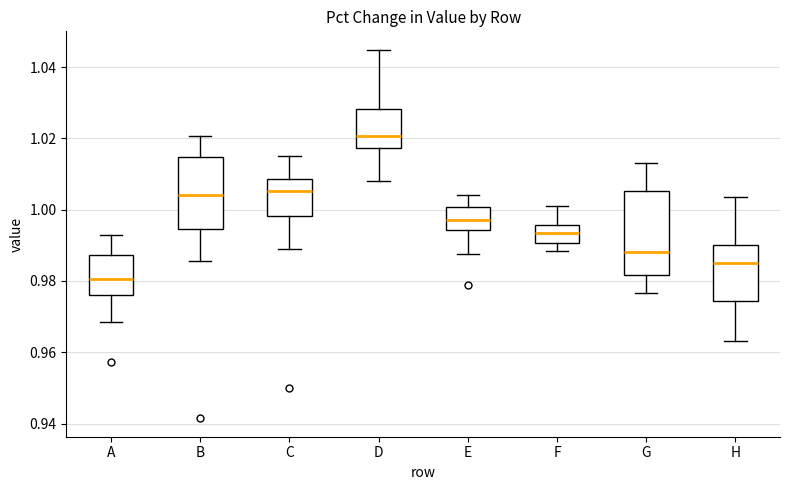

Reading left to right, transcribe this box plot: for each box, give where its median line is, the range the box spans, and where its two whiskers end, as read against the y-axis. The values are not printed on the chart, so give them approximately, as read against the axis.

A: median 0.980, box 0.976 to 0.988, whiskers 0.968 to 0.994
B: median 1.004, box 0.994 to 1.014, whiskers 0.986 to 1.020
C: median 1.006, box 0.998 to 1.008, whiskers 0.988 to 1.016
D: median 1.020, box 1.018 to 1.028, whiskers 1.008 to 1.044
E: median 0.998, box 0.994 to 1.000, whiskers 0.988 to 1.004
F: median 0.994, box 0.990 to 0.996, whiskers 0.988 to 1.002
G: median 0.988, box 0.982 to 1.006, whiskers 0.976 to 1.014
H: median 0.986, box 0.974 to 0.990, whiskers 0.964 to 1.004